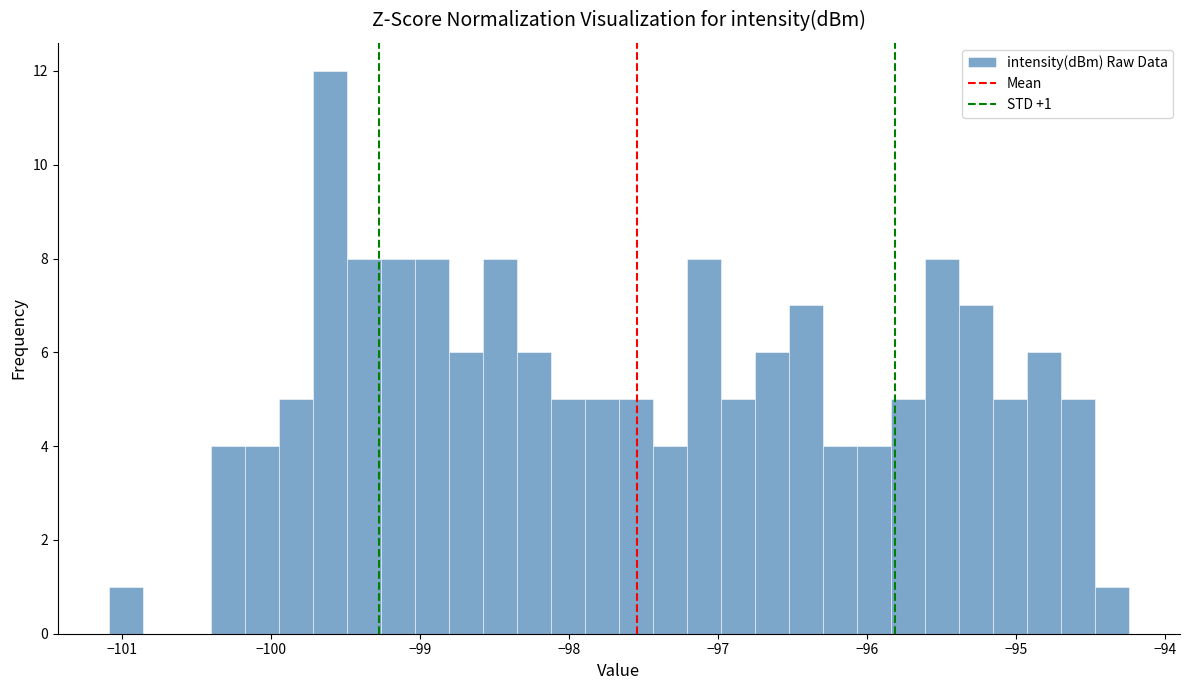

Around what value on the x-axis is the tallest bar? Give the approximate position of its centre, as read against the axis.

-99.6